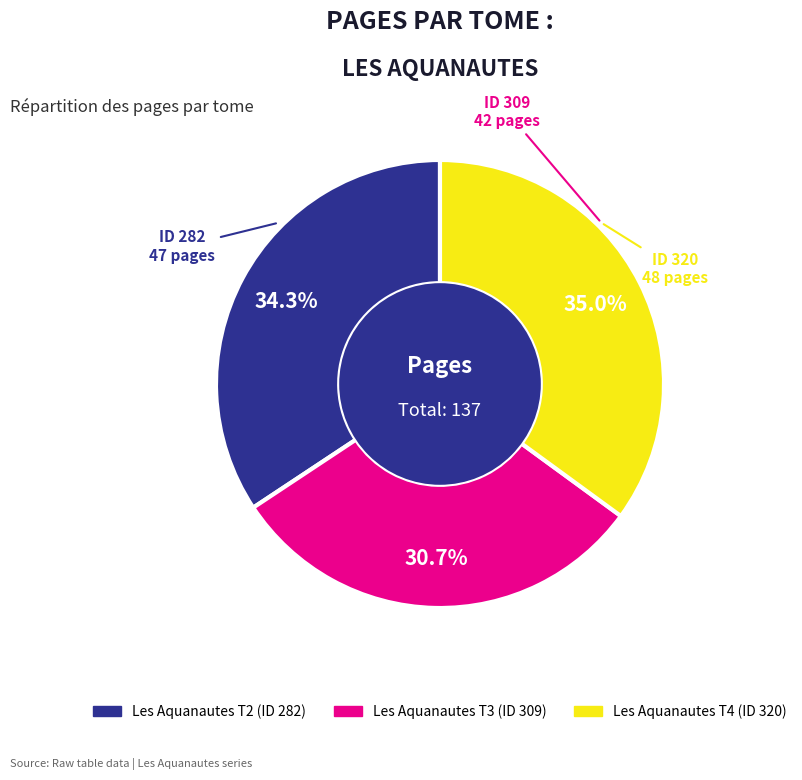

Is there any slice that represents more than half of the pie?

No